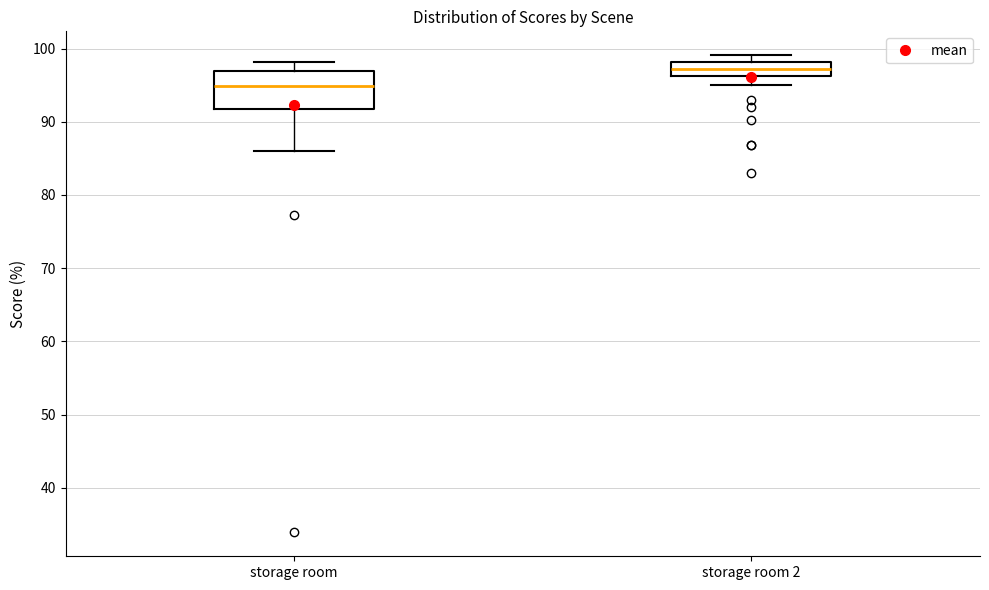

Reading left to right, transcribe this box plot: for each box, give where its median line is, the range the box spans, and where its two whiskers end, as read against the y-axis. The values are not printed on the chart, so give them approximately, as read against the axis.

storage room: median 95, box 92 to 97, whiskers 86 to 98
storage room 2: median 97, box 96 to 98, whiskers 95 to 99